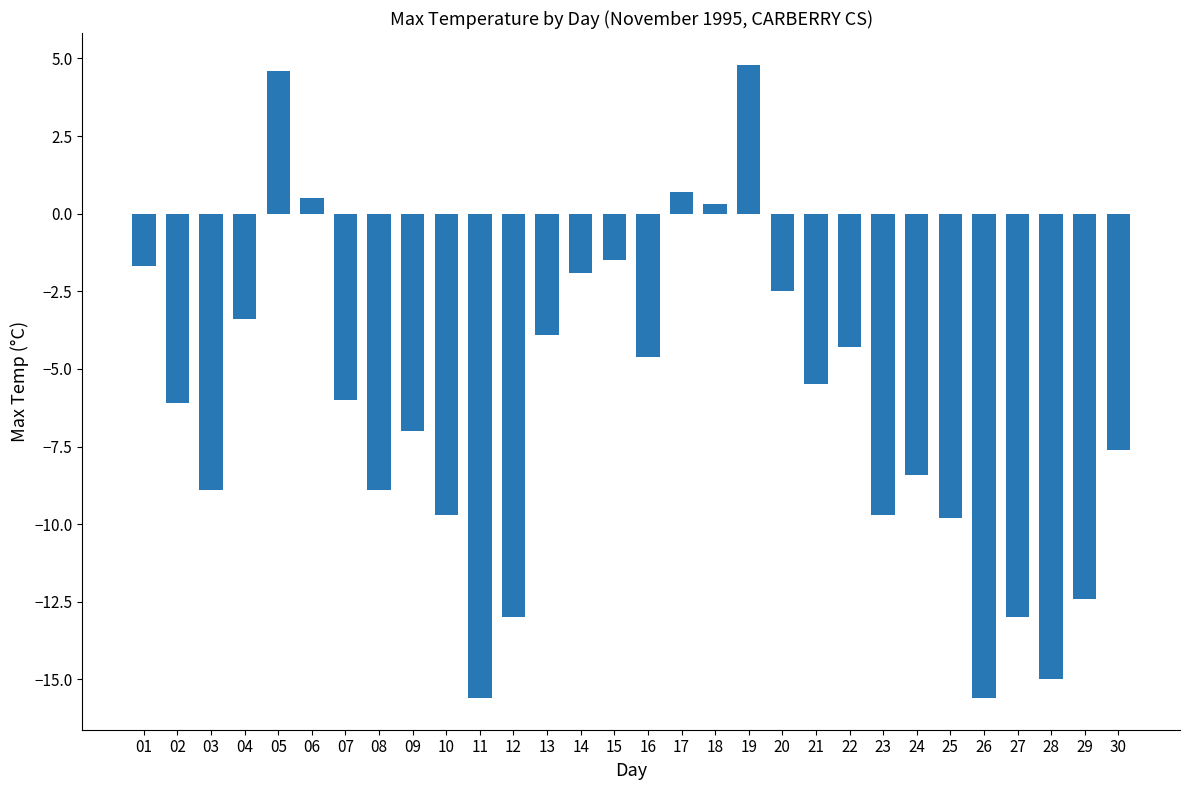

Is it true that the value at 25 is -14.8?

False